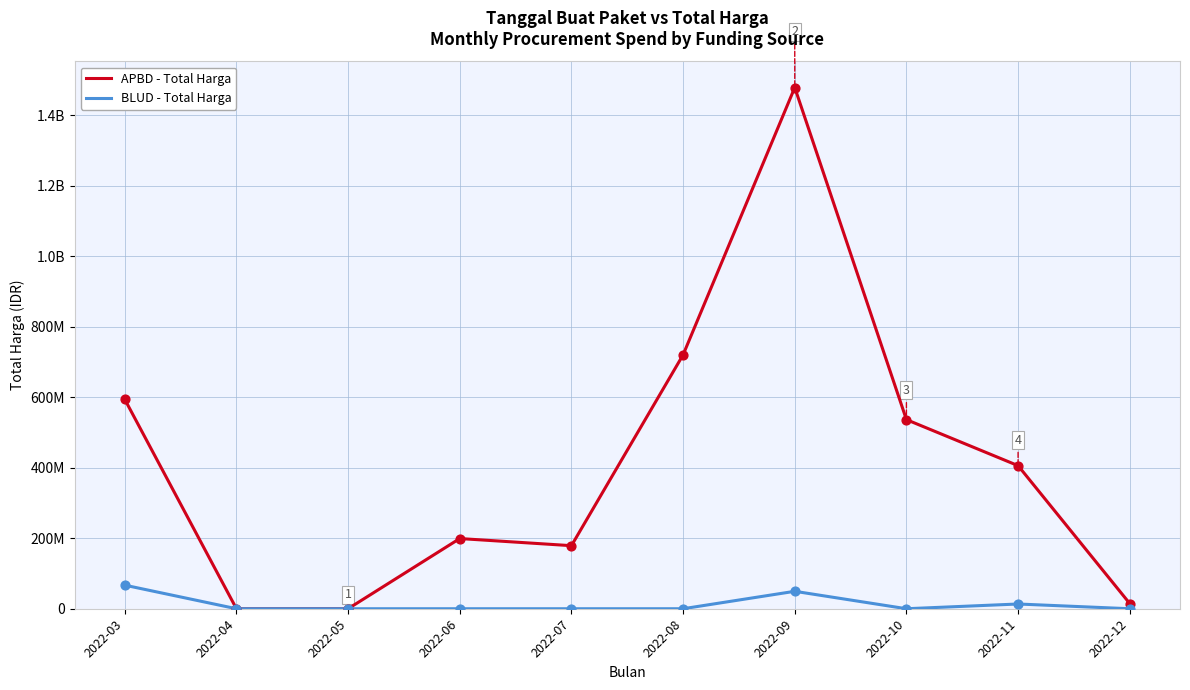

At which category is the sum across all series the highest?

2022-09